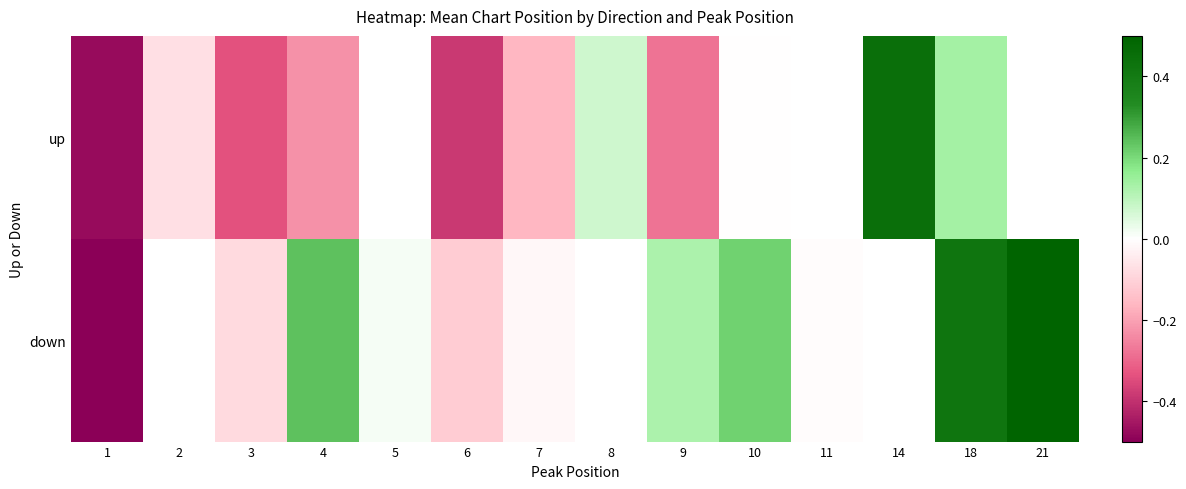

What is the greatest value displayed?

0.5